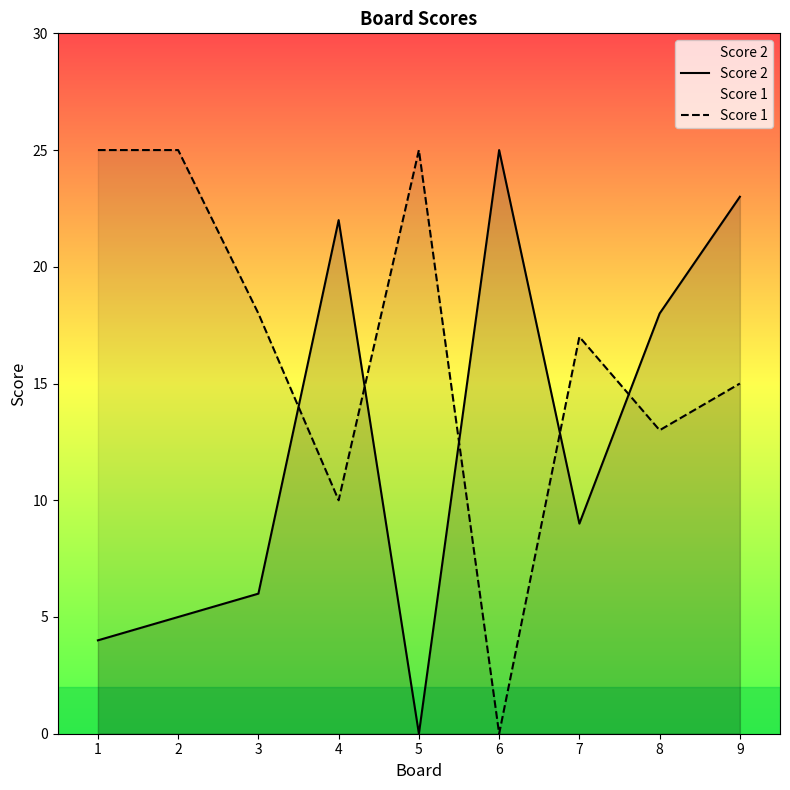

Rank the categories by Score 2 value from highest to lowest.

6, 9, 4, 8, 7, 3, 2, 1, 5